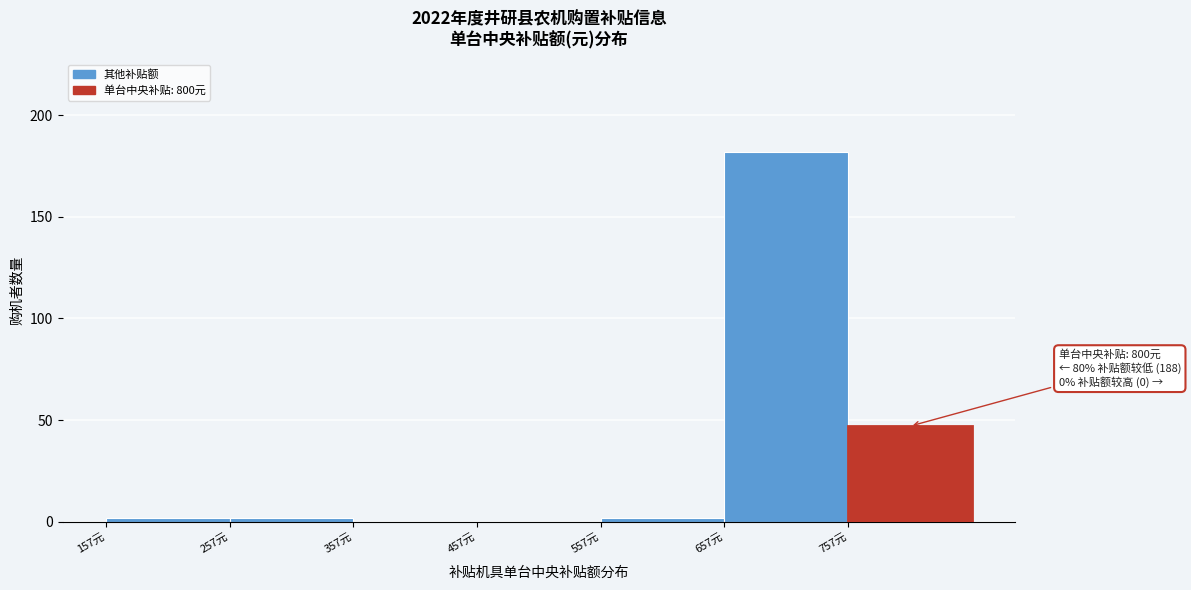

Over which range of the x-axis is the bar tallest?

657 to 757